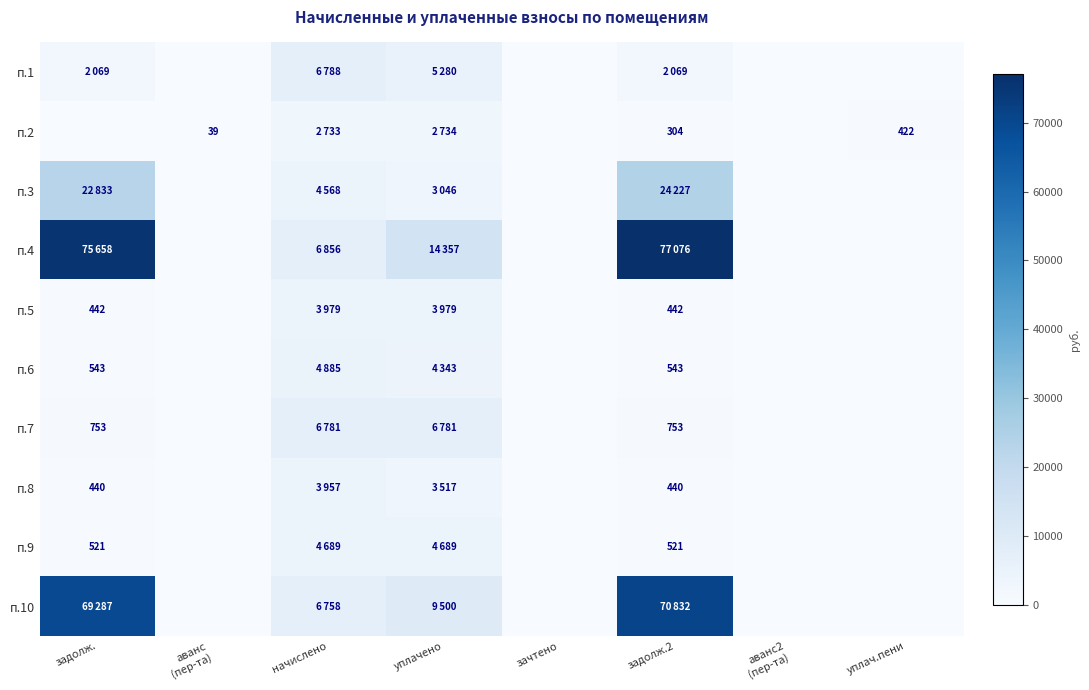

Which series has the largest total across all categories?

п.4